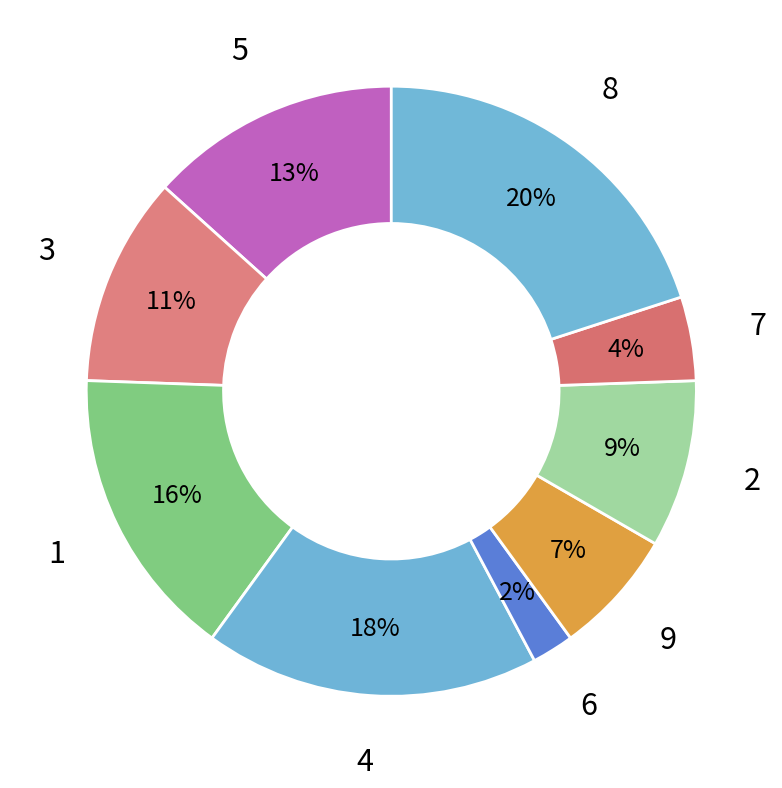

Does any single category account for the majority?

No